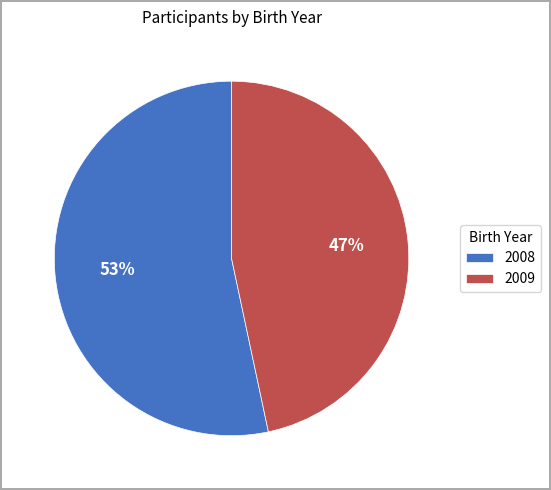

The 2009 slice represents 47% of the pie. True or false?

True